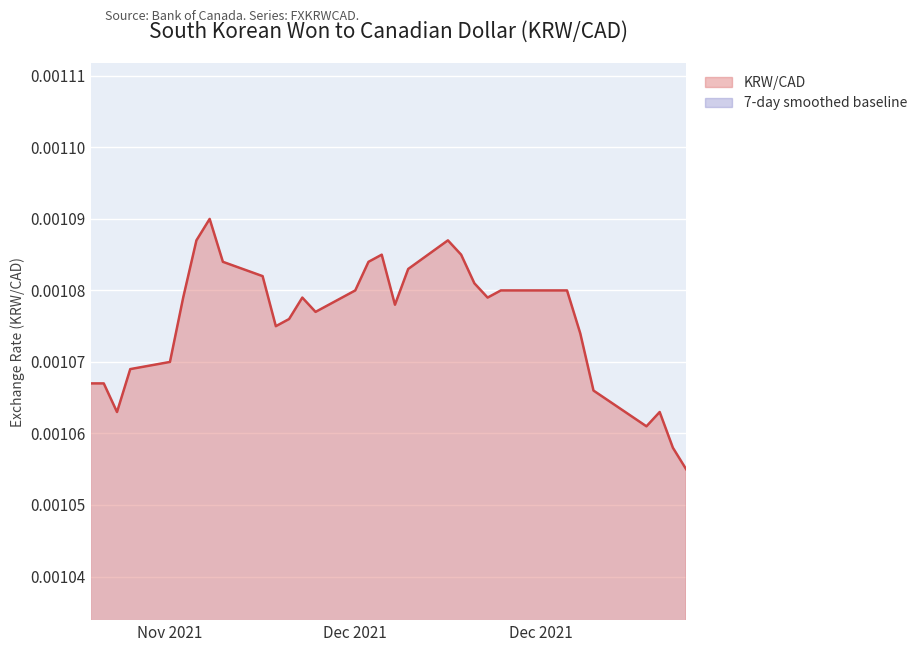

How many points are higher than both their immediate neighbors (excluding endpoints)?

5